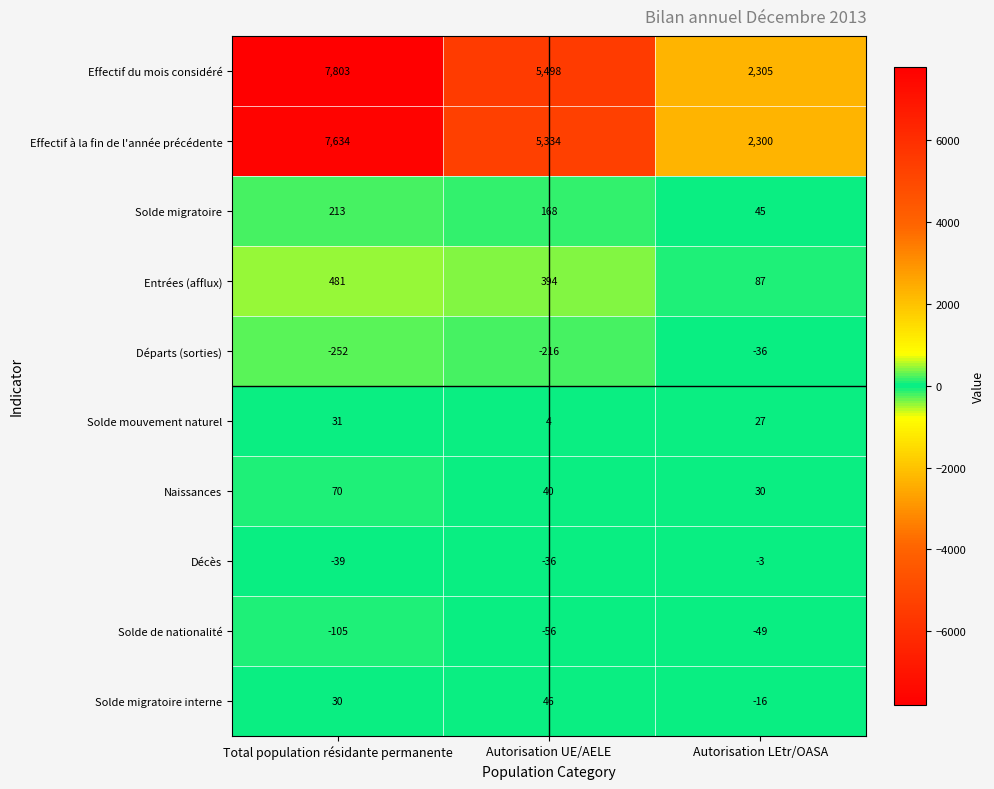

What is the sum of all Naissances values?

140